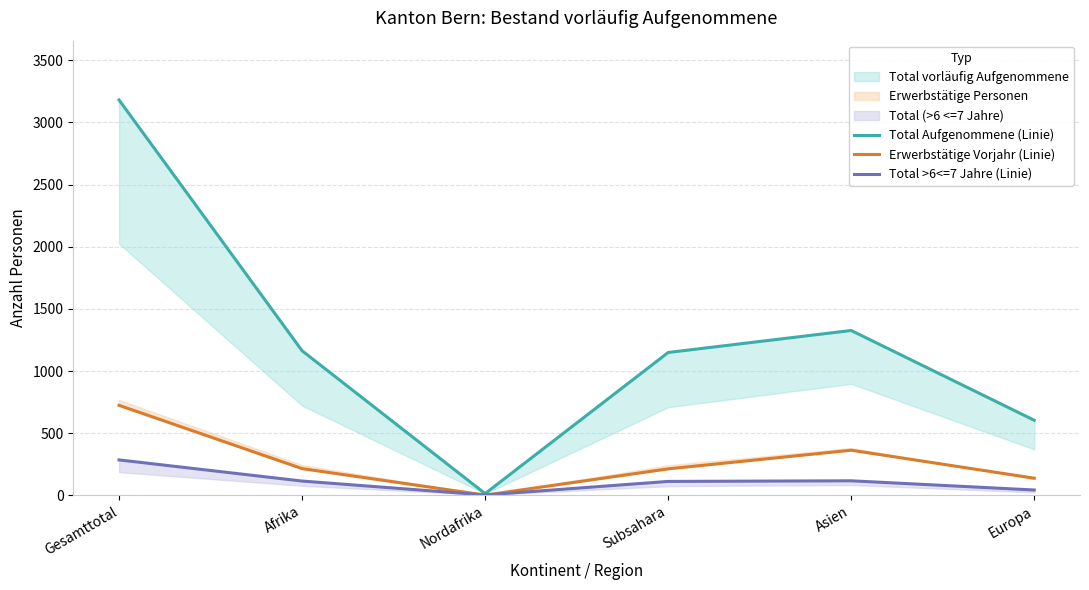

The Total >6<=7 Jahre (Linie) series shows 200 at Subsahara. True or false?

False